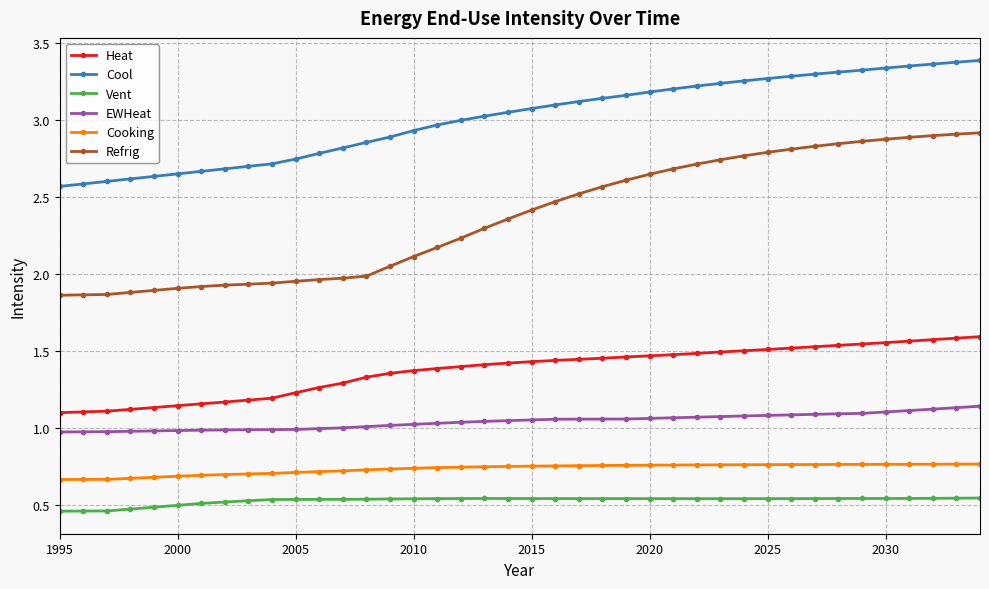

True or false: Refrig and EWHeat cross at least once.

False